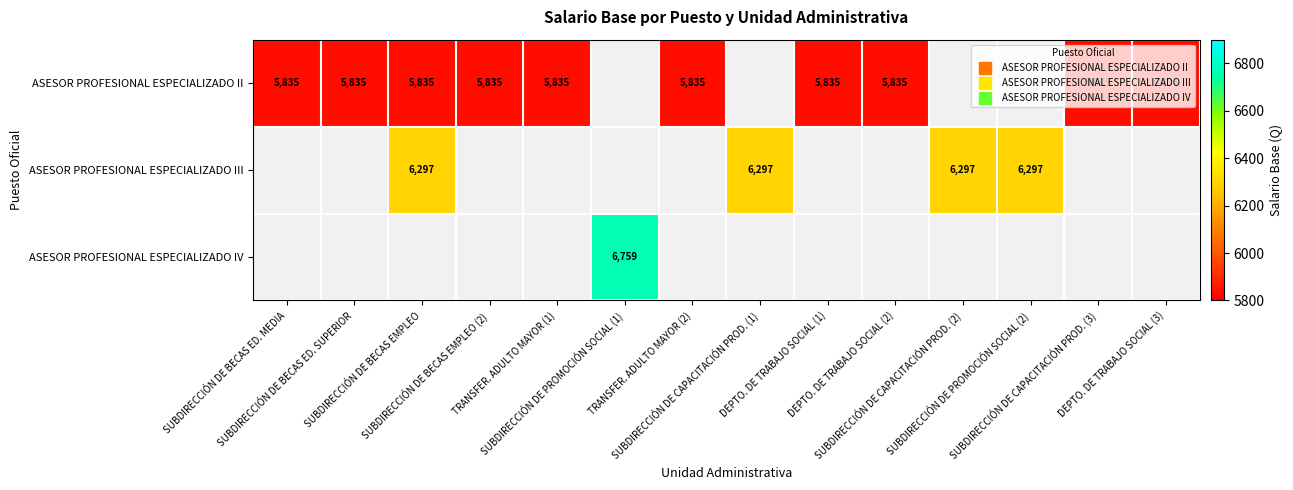

Which label corresponds to the largest value in the chart?

SUBDIRECCIÓN DE PROMOCIÓN SOCIAL (1)